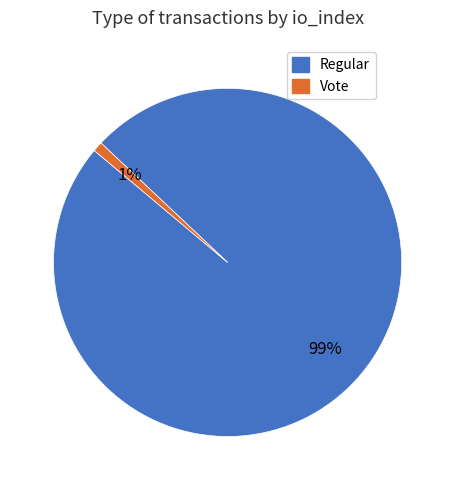

Between Vote and Regular, which is larger?

Regular